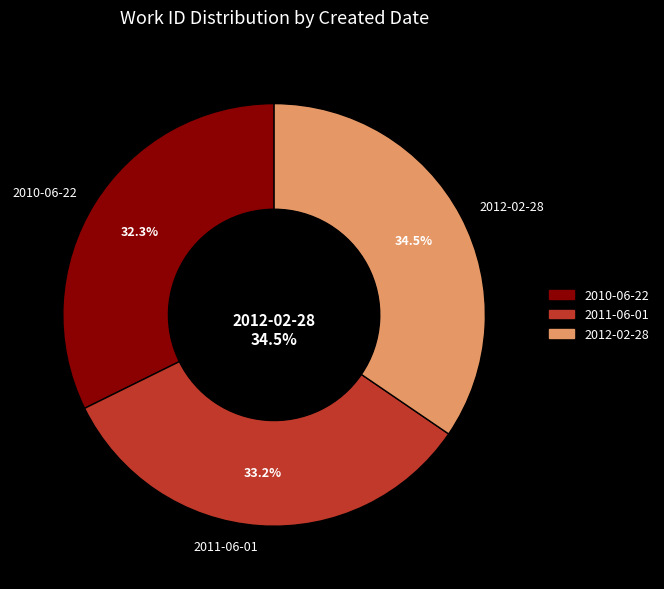

Which category has the biggest portion of the pie?

2012-02-28